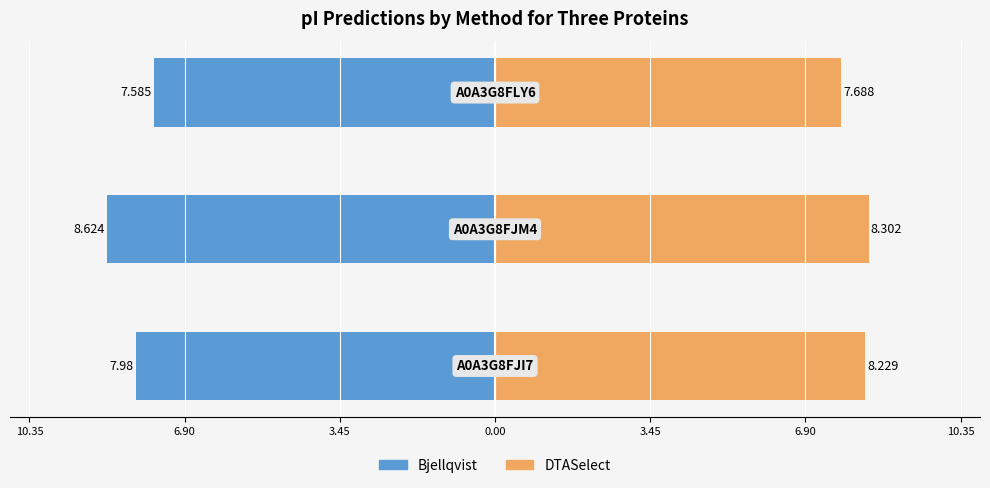

Rank the series at 6.90 from lowest to highest value.

Bjellqvist, DTASelect